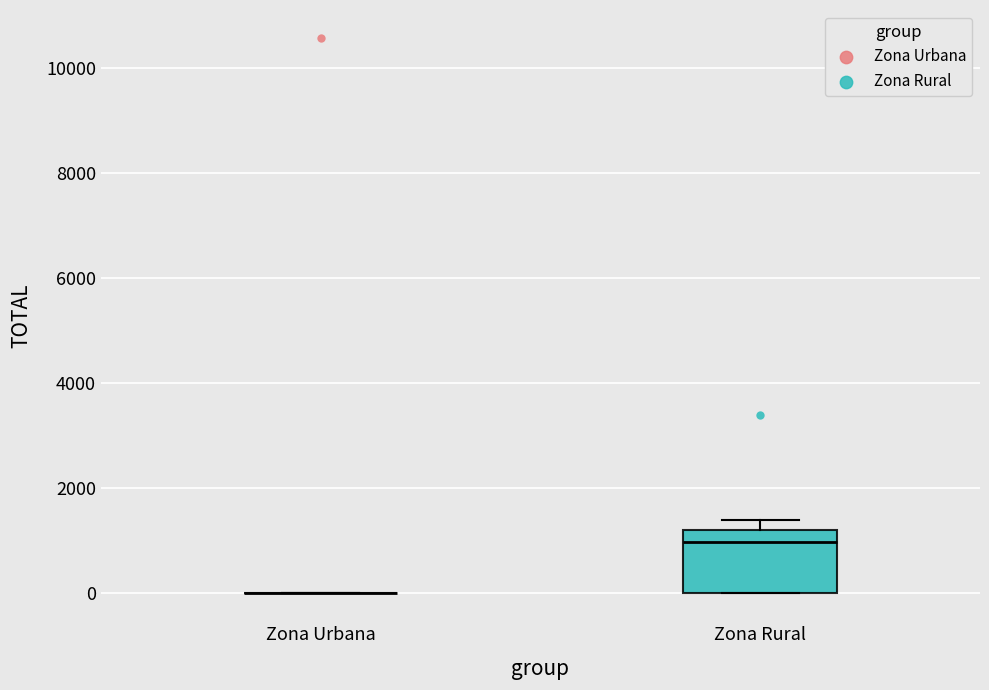

Which box is the tallest, from its lower edge to its upper edge?

Zona Rural